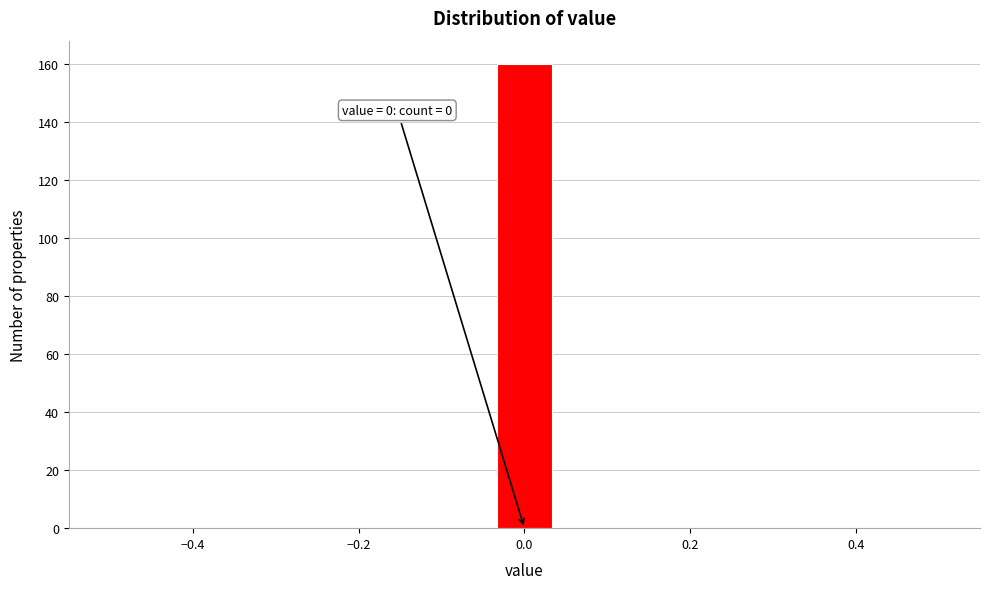

Read against the x-axis, roughly where is the centre of the tallest bar?

0.00